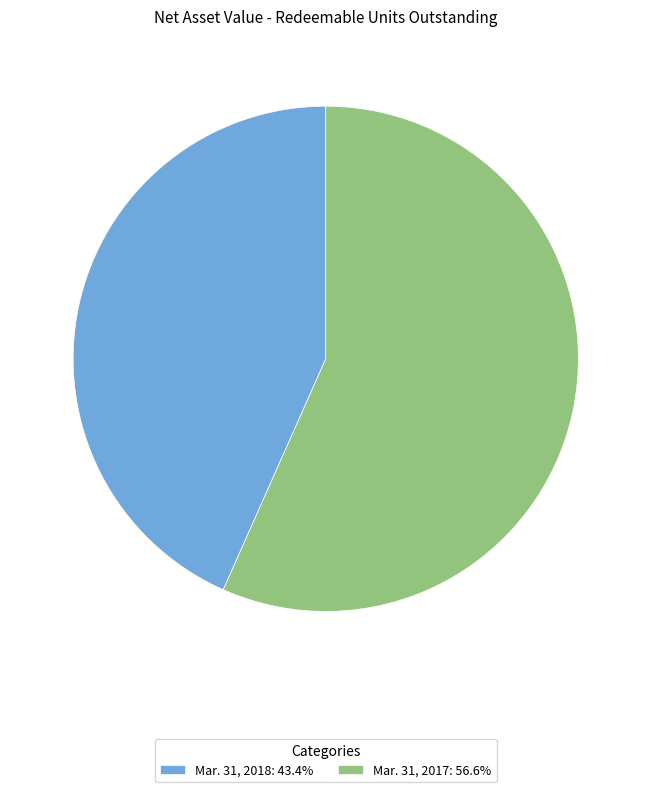

Do Mar. 31, 2017: 56.6% and Mar. 31, 2018: 43.4% together represent more than half of the pie?

Yes